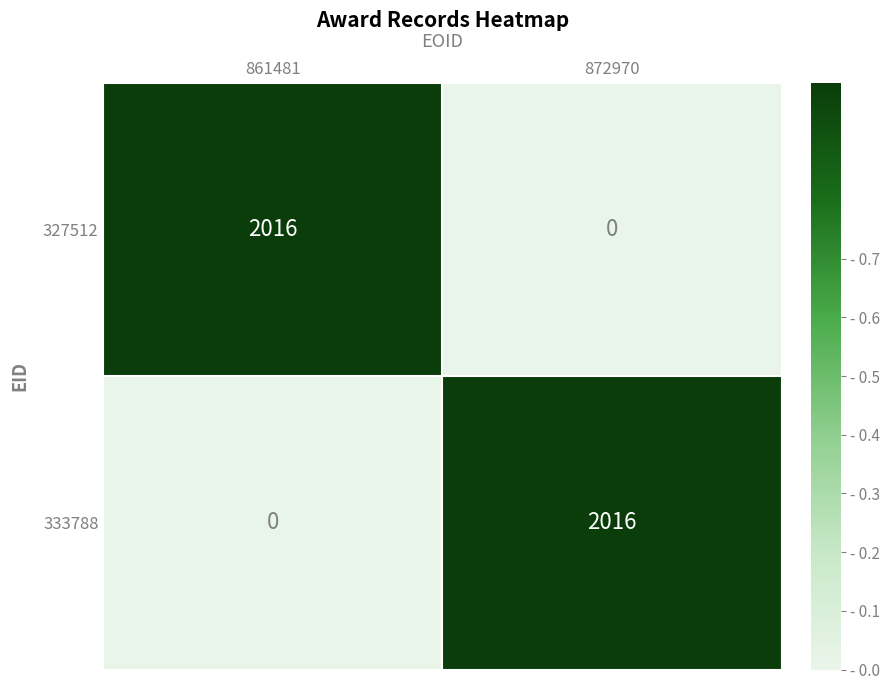

The value of 327512 at 872970 is 939. True or false?

False